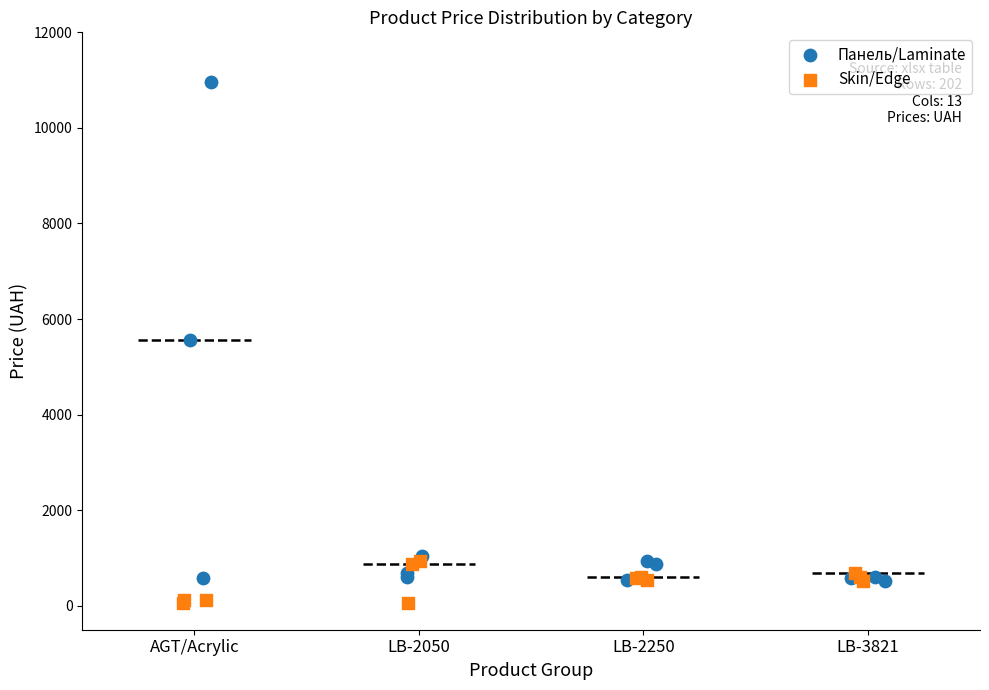

Which series reaches the maximum Y coordinate?

Панель/Laminate